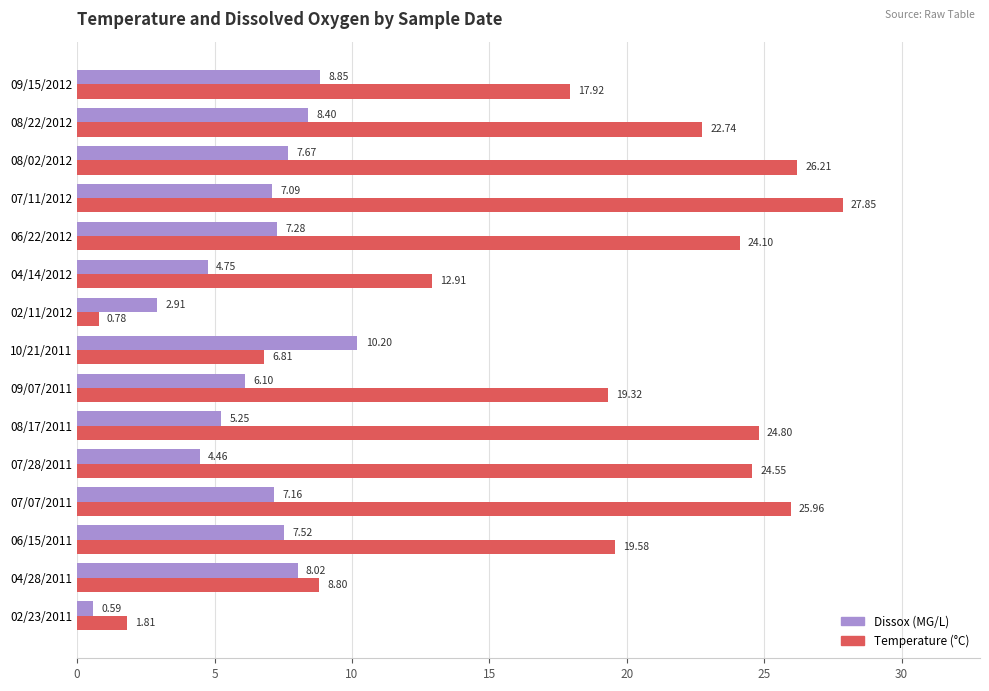

What is the total value across all series at 06/22/2012?

31.4